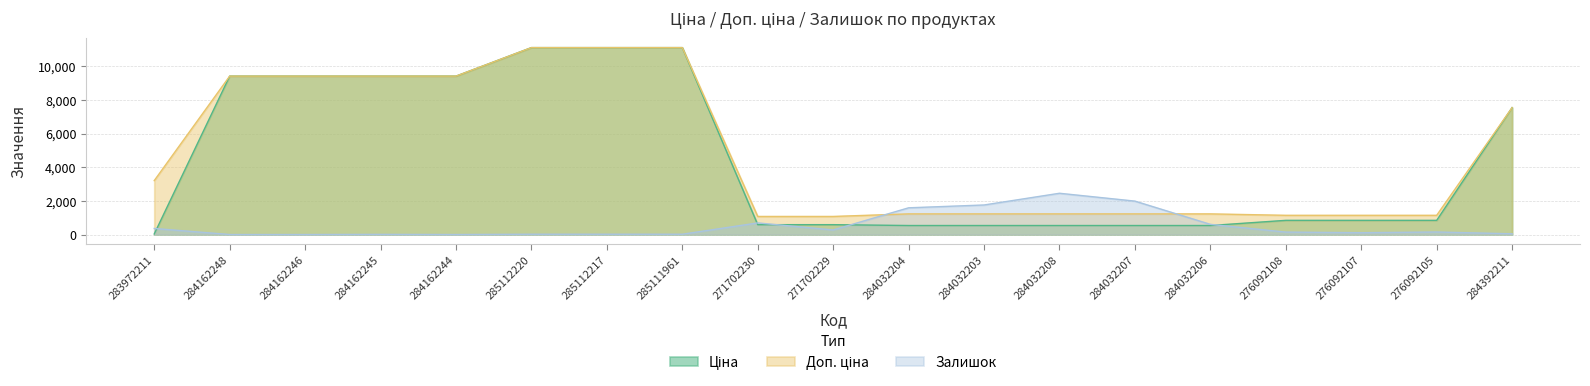

The value of Доп. ціна at 285112220 is 11113.6. True or false?

True